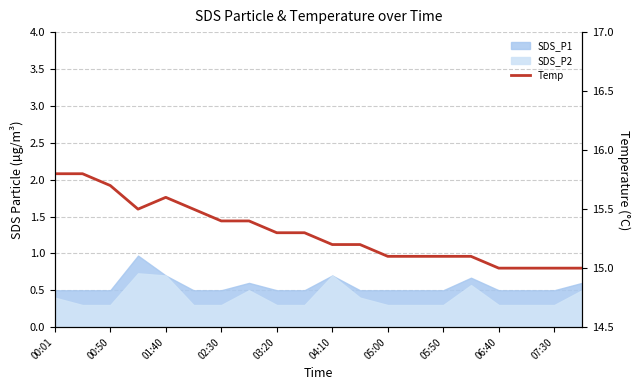

How many data points does each series have?

20